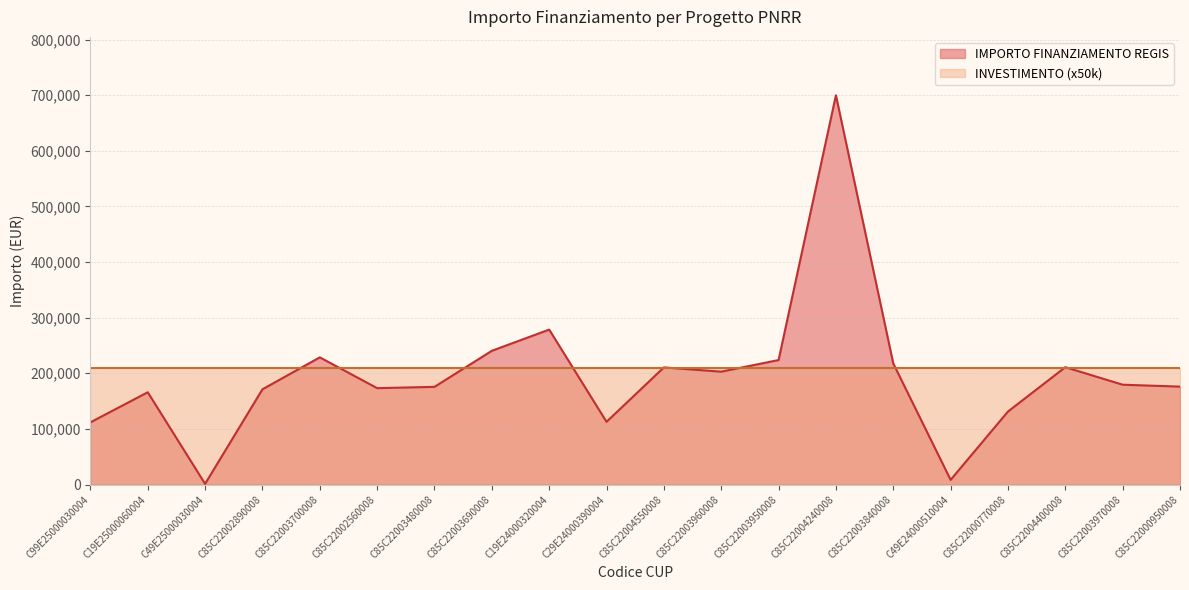

At which category does the chart reach its minimum across all series?

C49E25000030004